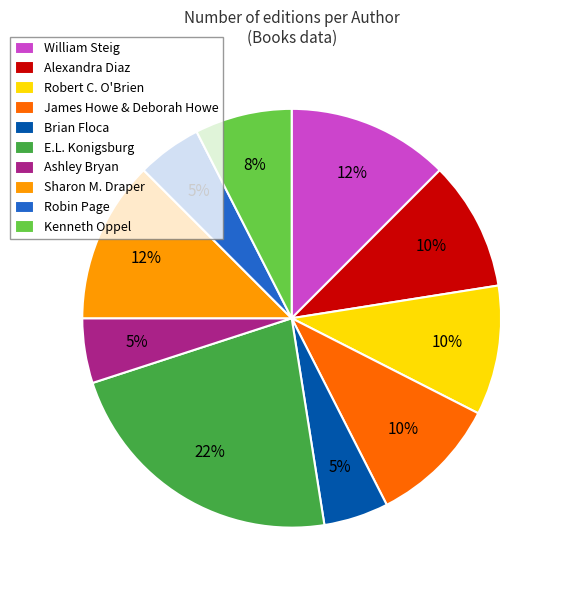

Which category has the biggest portion of the pie?

E.L. Konigsburg